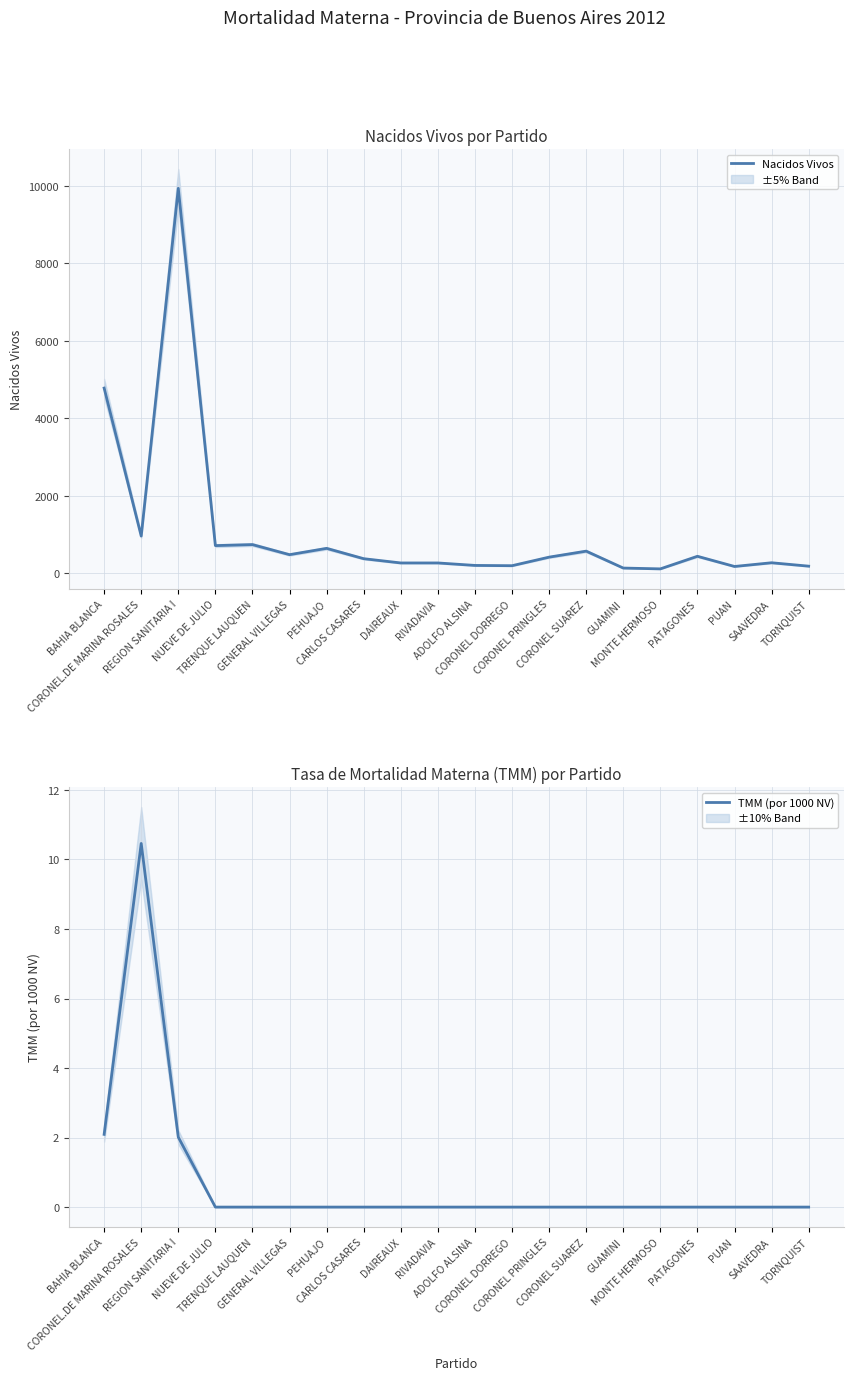

Is the value of Nacidos Vivos at ADOLFO ALSINA greater than the value of TMM (por 1000 NV) at REGION SANITARIA I?

Yes